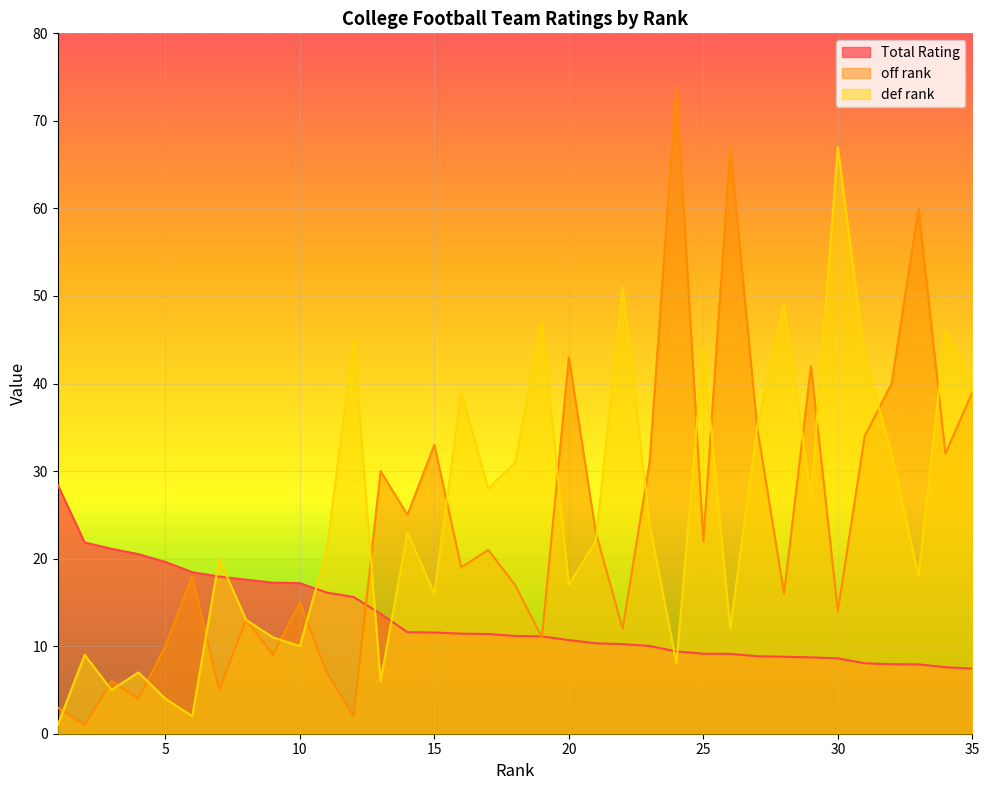

How many values in the Total Rating series are below 11?

16